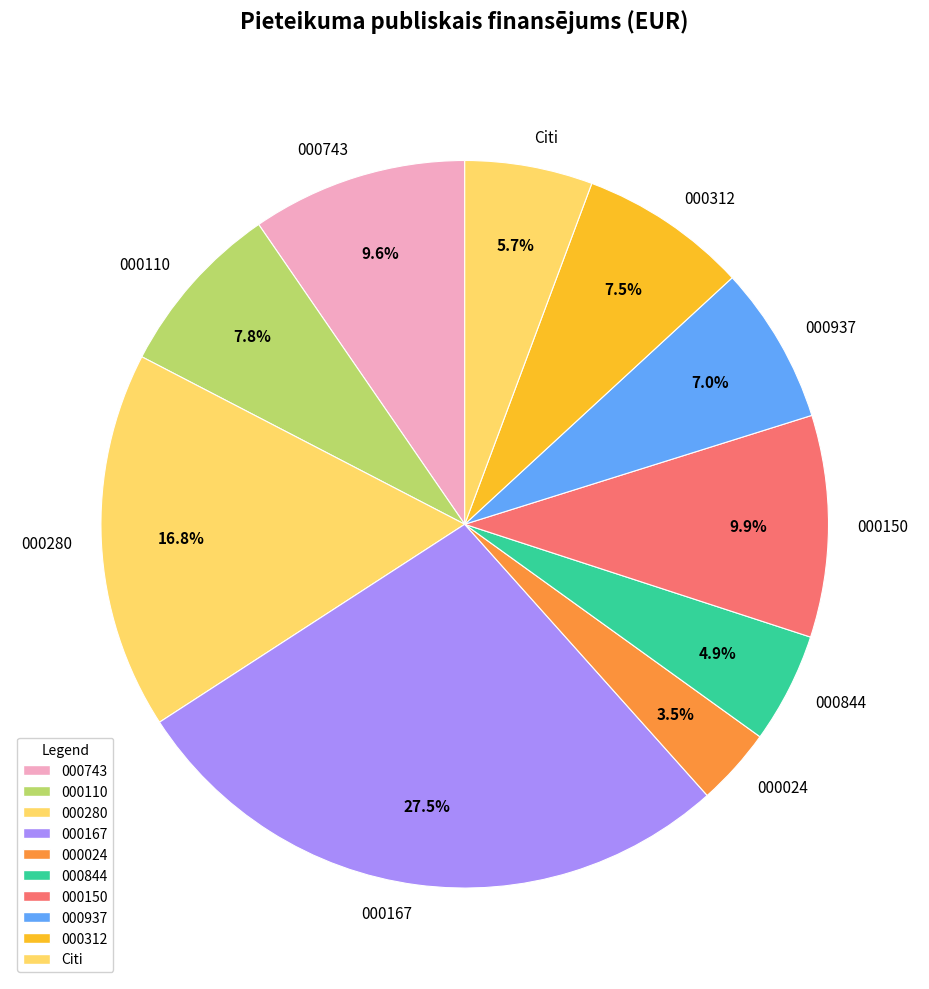

Which has a higher value, 000937 or Citi?

000937